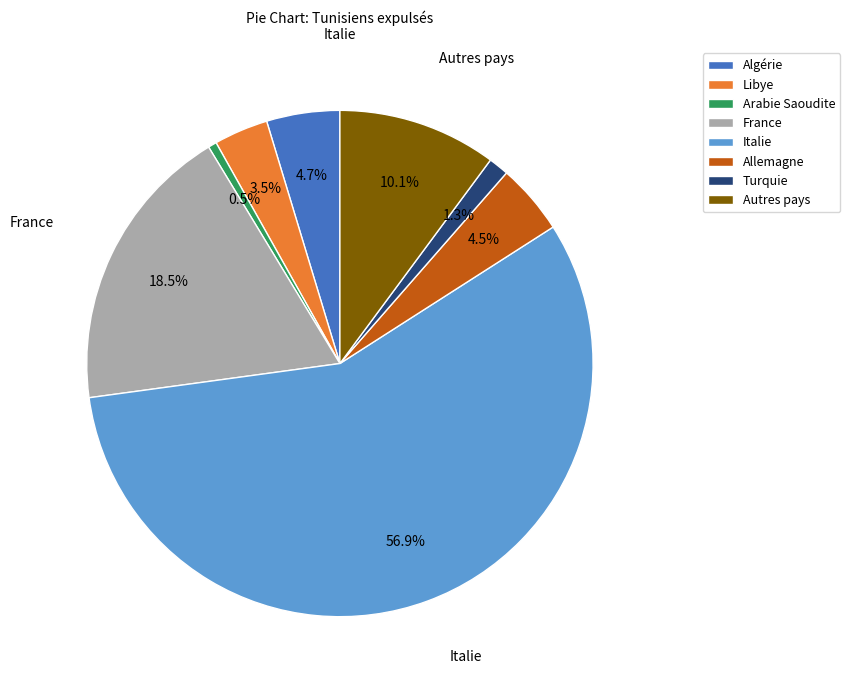

To the nearest percent, what is the average slice percentage?

12%